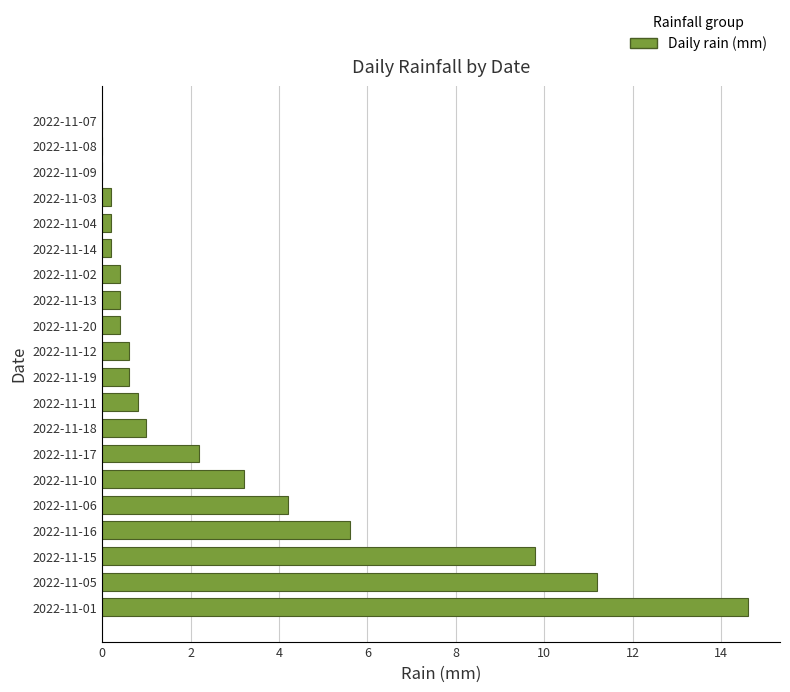

What is the ratio of the value at 2022-11-05 to the value at 2022-11-01?

0.8